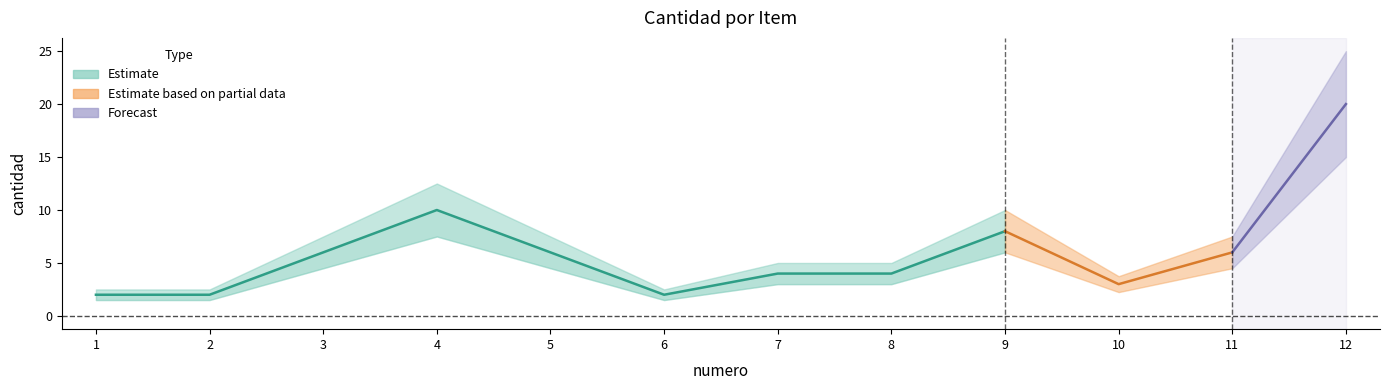

True or false: the data shows 4 at 7.

True